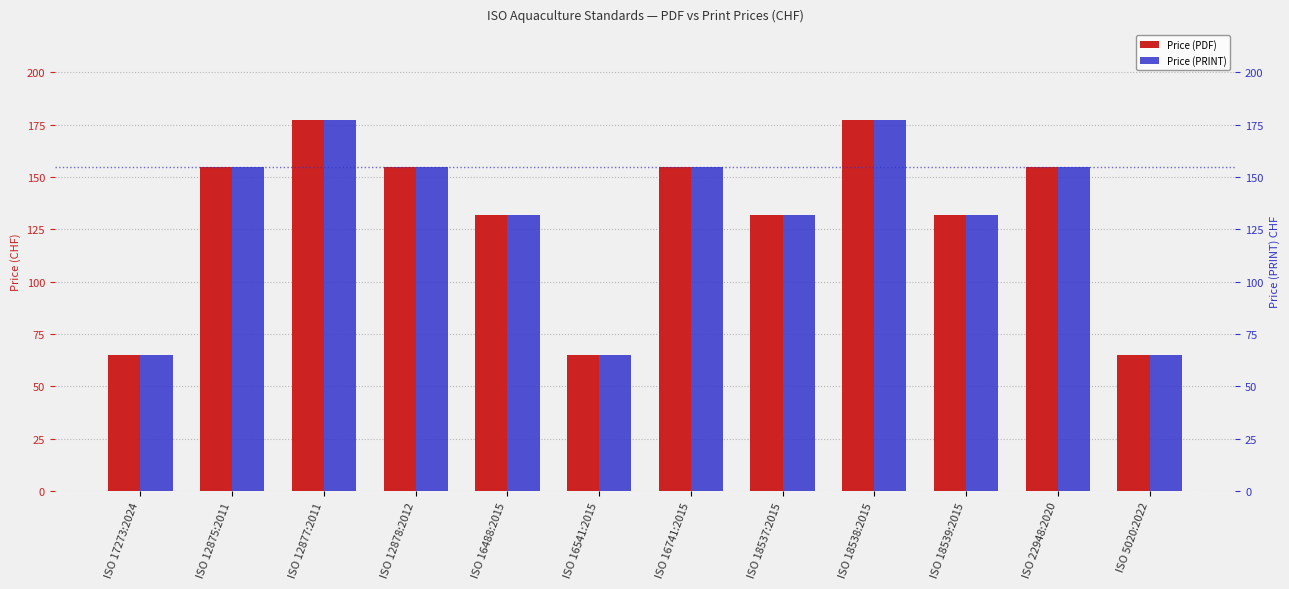

What is the smallest value displayed?

65